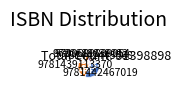

What is the ratio of the value at 9781442443068 to the value at 9780689839054?

1.0